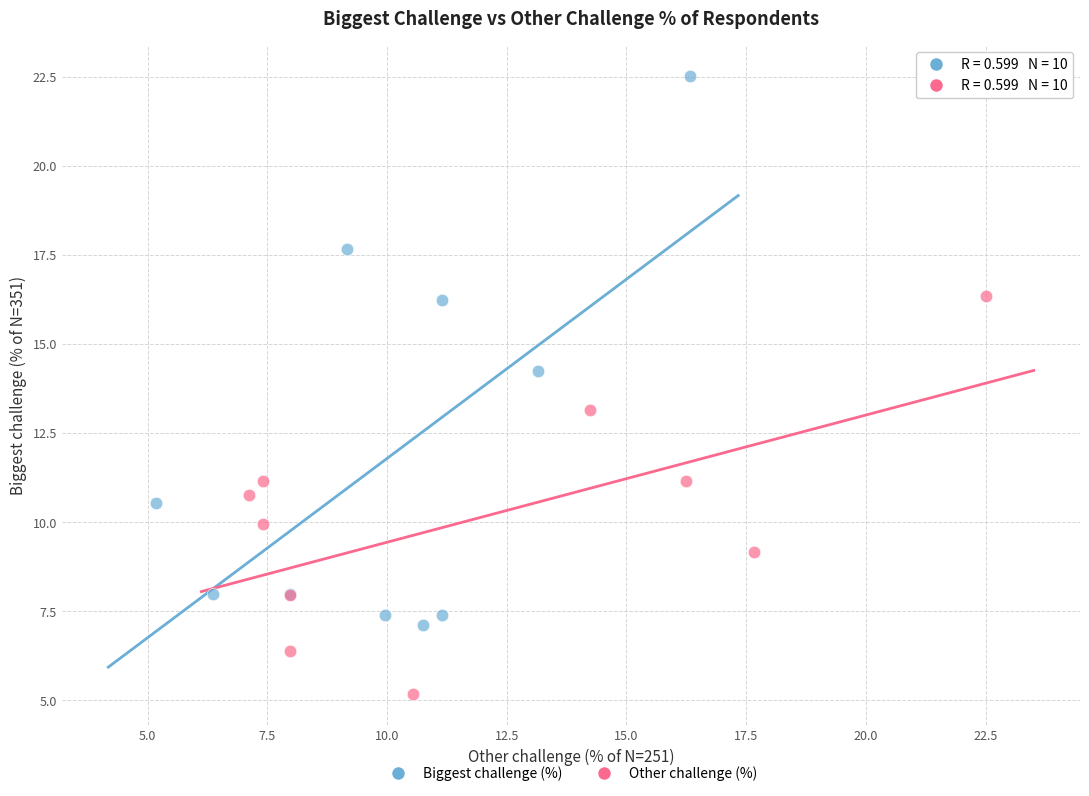

Which series has the largest Y range (max minus min)?

Biggest challenge (%)